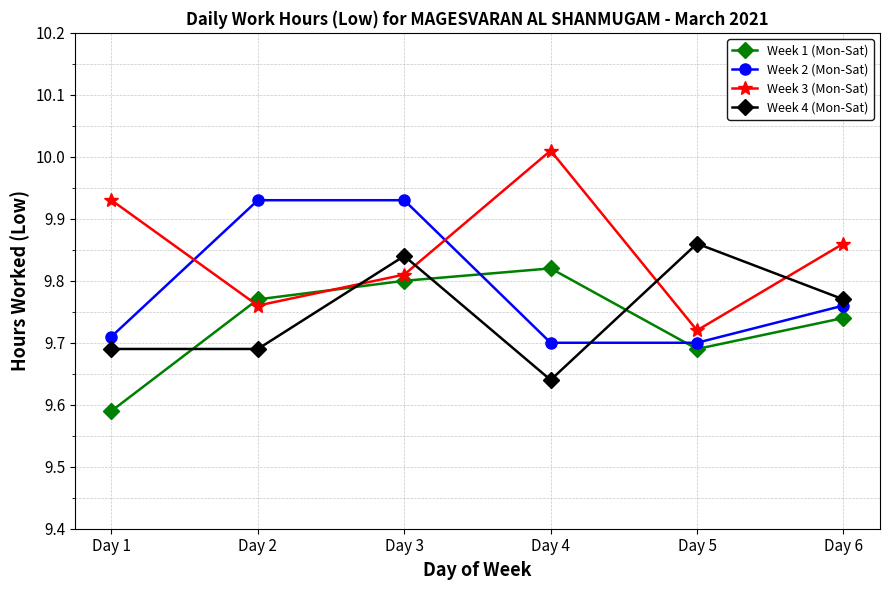

Count the Week 2 (Mon-Sat) values in the range 9 to 10.

6